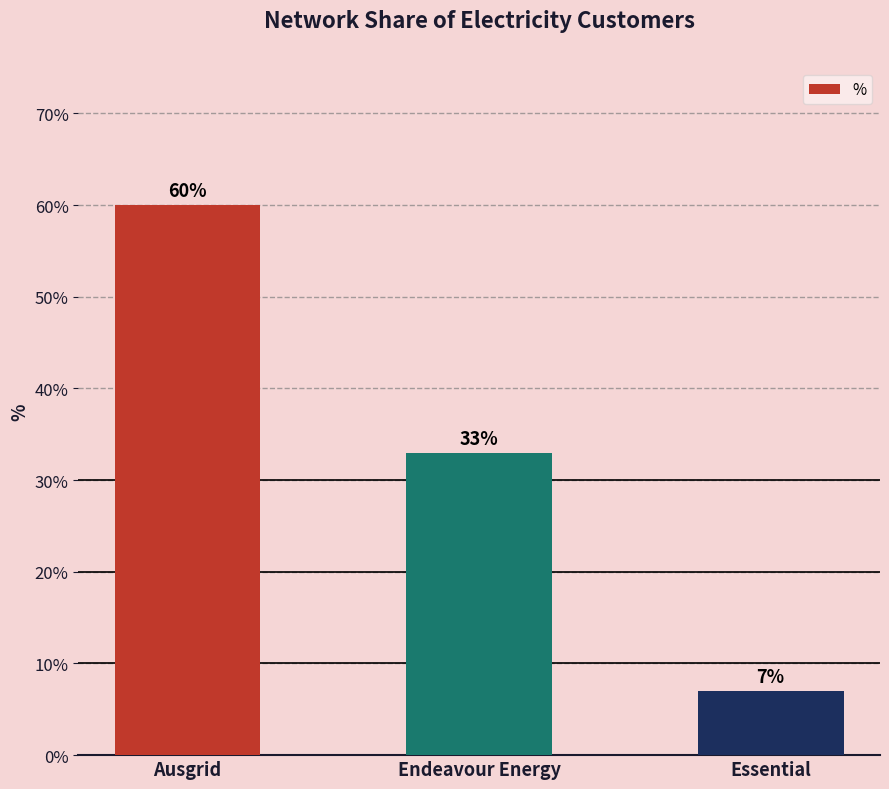

What is the approximate value at Ausgrid?

0.6